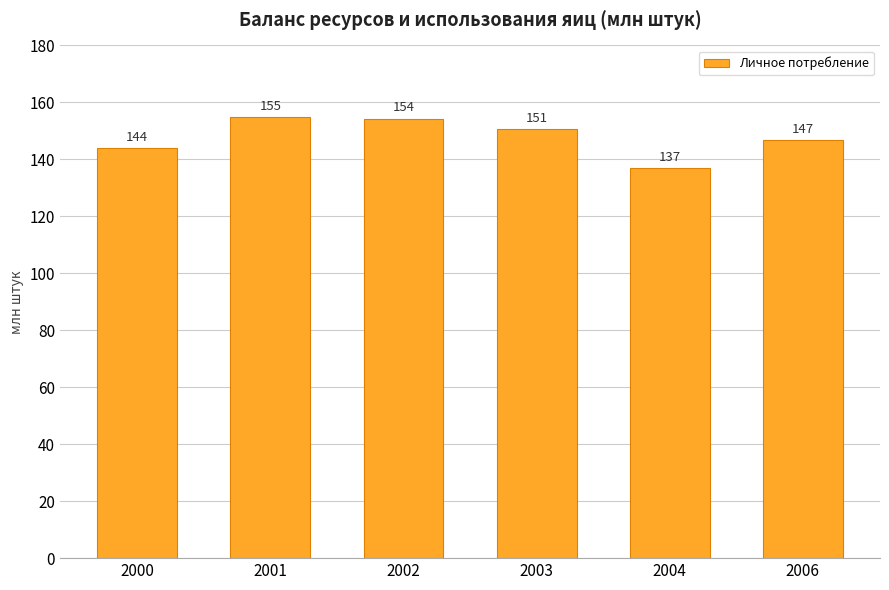

What is the value of the 2nd bar from the left?

154.9